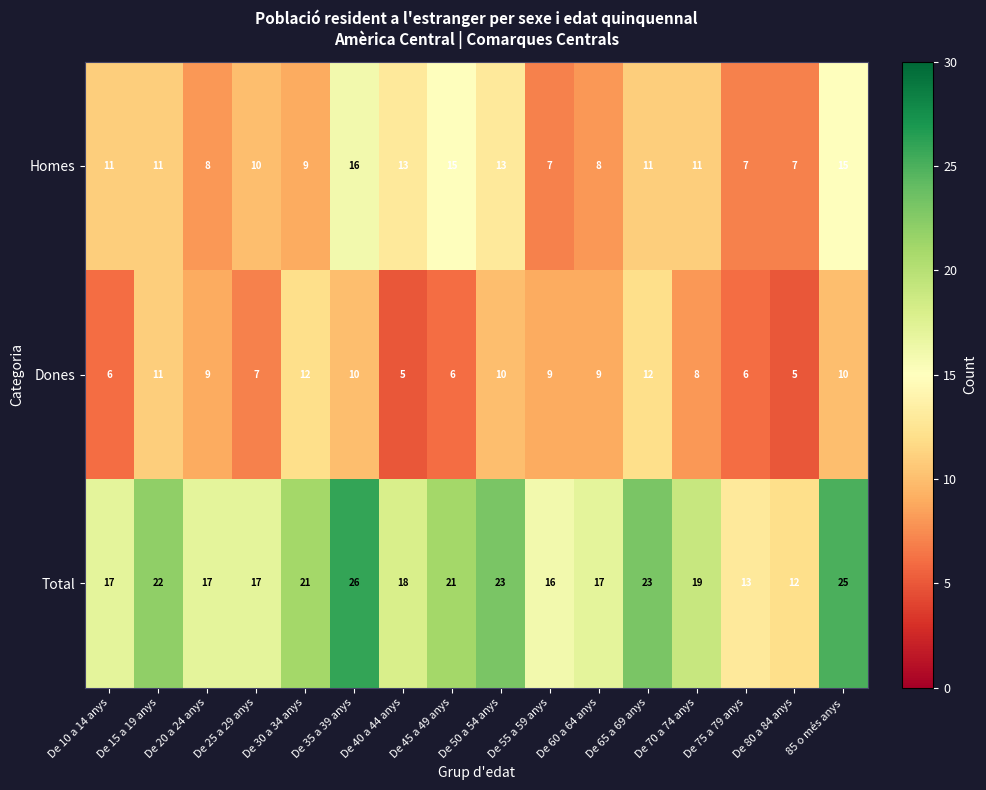

At which category does the chart reach its peak across all series?

De 35 a 39 anys